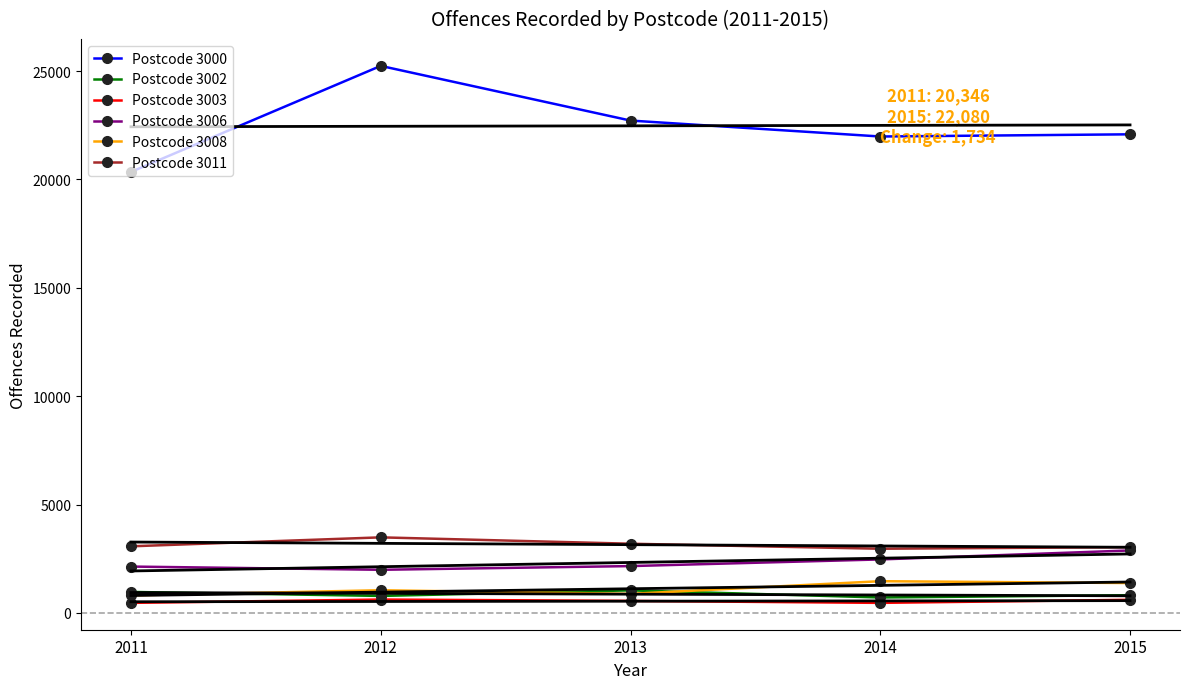

What are all the series names shown in the legend?

Postcode 3000, Postcode 3002, Postcode 3003, Postcode 3006, Postcode 3008, Postcode 3011